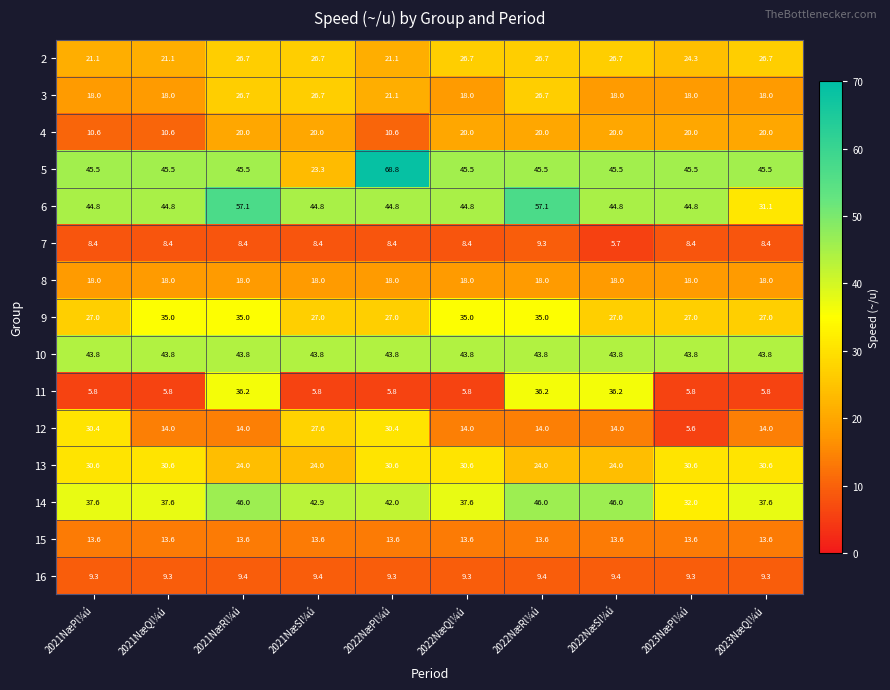

At which category is the sum across all series the highest?

2022NæRl¼ú